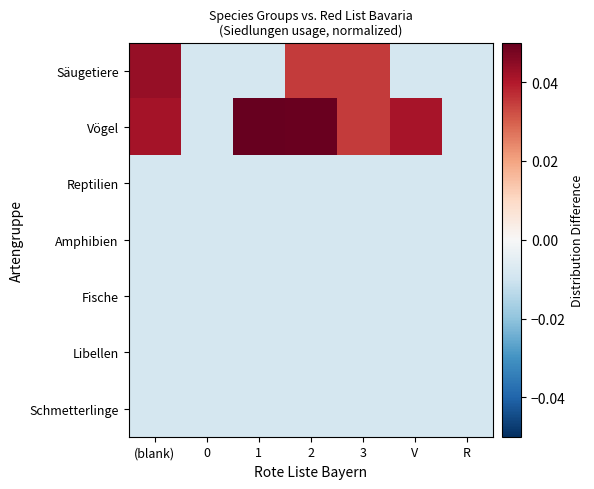

Which series has the widest spread of values?

Vögel